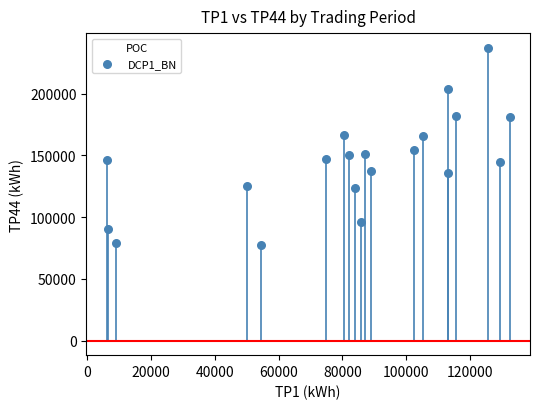

What Y value in the scatter plot is closest to 157075?

154200